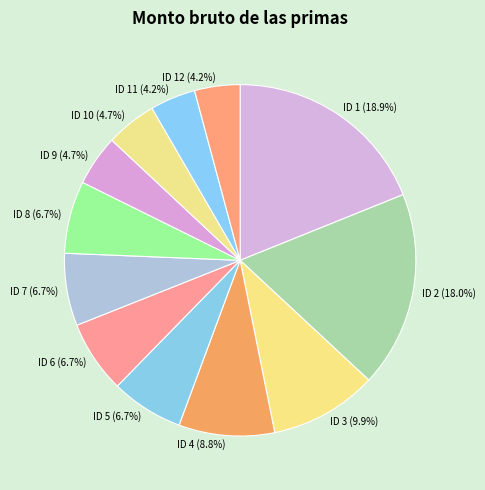

True or false: ID 12 accounts for 4% of the total.

True